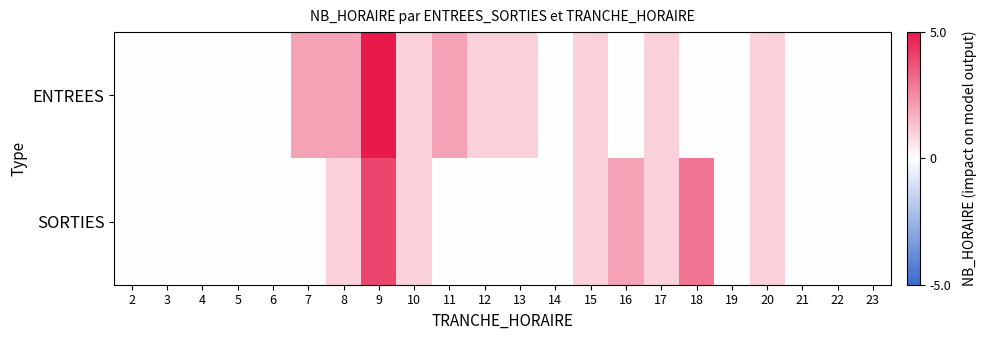

At 16, list the series in order from largest to smallest.

SORTIES, ENTREES